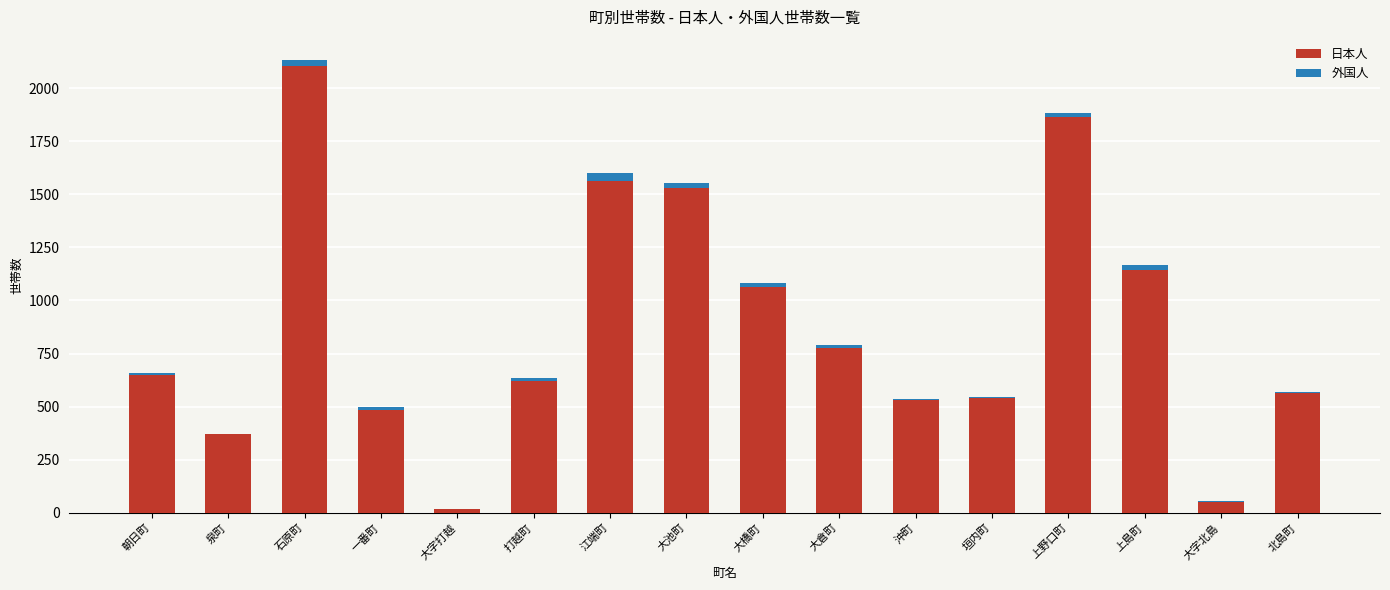

The value of 日本人 at 朝日町 is 649. True or false?

True